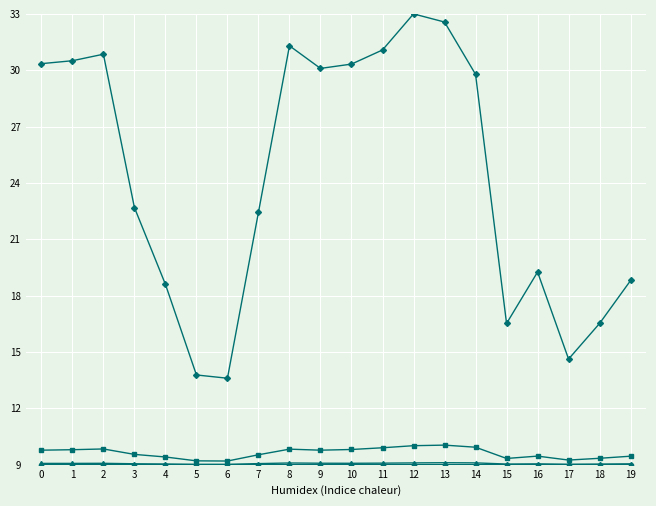

What is the difference between the highest and lowest values at 16?

10.3